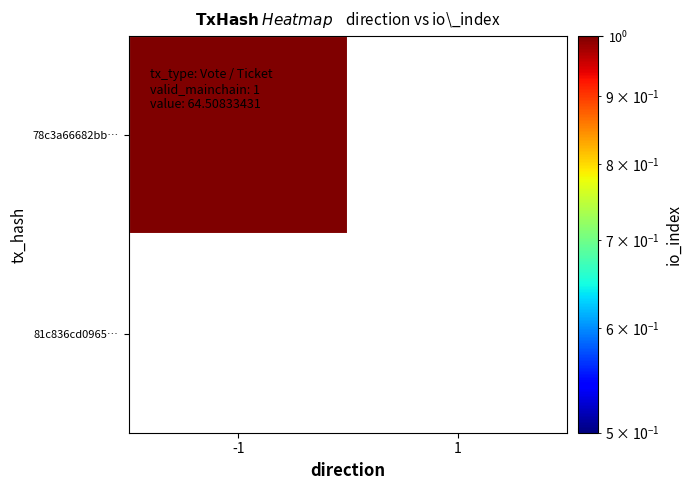

Reading left to right, what are all the values shown in this chart?

78c3a66682bb…: -1=1	1=0
81c836cd0965…: -1=0	1=0